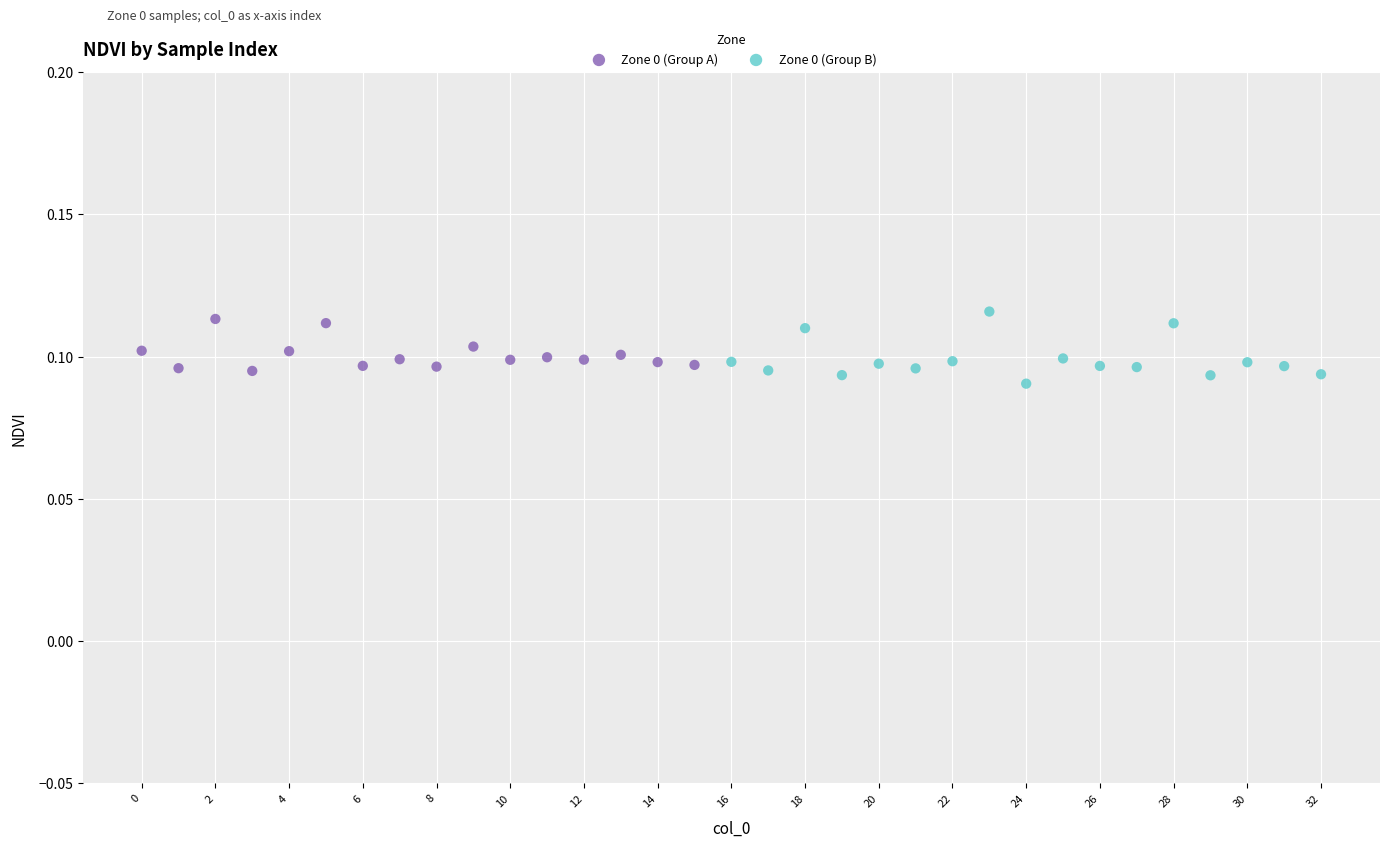

Which series has the largest Y range (max minus min)?

Zone 0 (Group B)